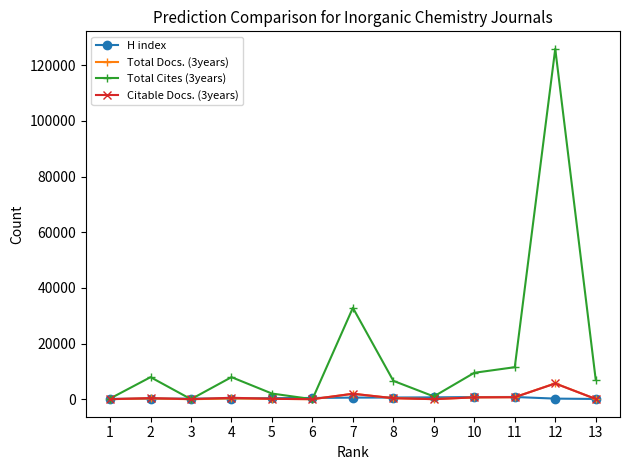

What is the maximum value shown in the chart?

125856